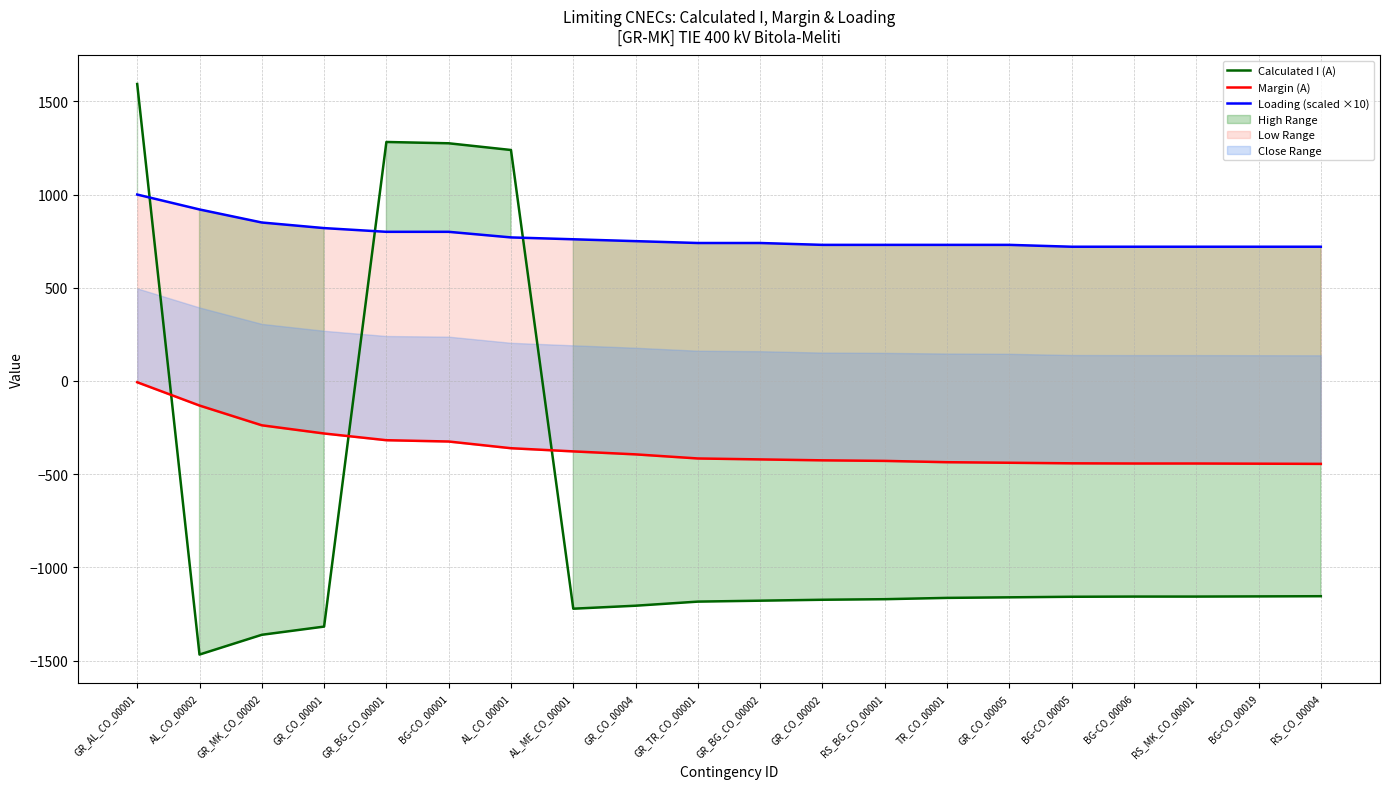

The value of Margin (A) at GR_CO_00004 is -394. True or false?

True